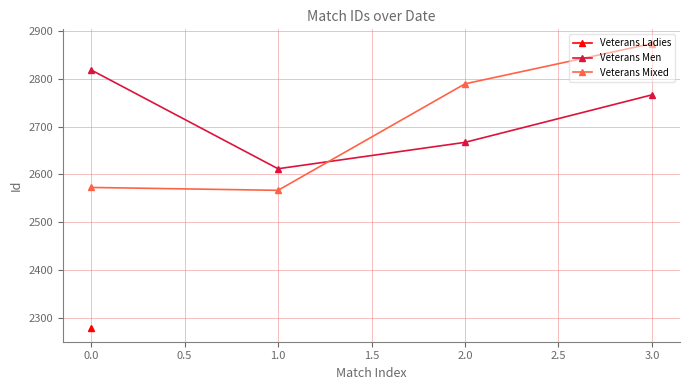

What is the approximate value of Veterans Men at 2.0?

2667